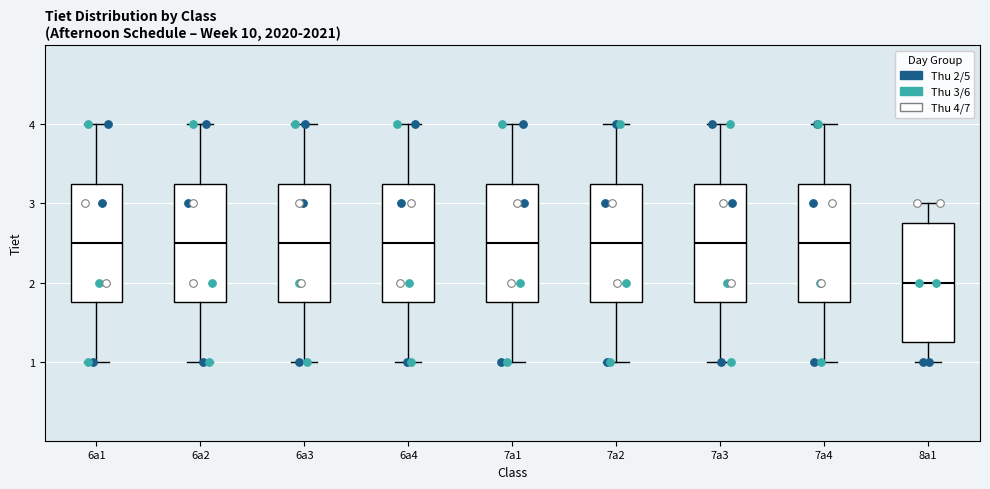

Reading left to right, transcribe this box plot: for each box, give where its median line is, the range the box spans, and where its two whiskers end, as read against the y-axis. The values are not printed on the chart, so give them approximately, as read against the axis.

6a1: median 2.5, box 1.8 to 3.3, whiskers 1.0 to 4.0
6a2: median 2.5, box 1.8 to 3.3, whiskers 1.0 to 4.0
6a3: median 2.5, box 1.8 to 3.3, whiskers 1.0 to 4.0
6a4: median 2.5, box 1.8 to 3.3, whiskers 1.0 to 4.0
7a1: median 2.5, box 1.8 to 3.3, whiskers 1.0 to 4.0
7a2: median 2.5, box 1.8 to 3.3, whiskers 1.0 to 4.0
7a3: median 2.5, box 1.8 to 3.3, whiskers 1.0 to 4.0
7a4: median 2.5, box 1.8 to 3.3, whiskers 1.0 to 4.0
8a1: median 2.0, box 1.3 to 2.8, whiskers 1.0 to 3.0